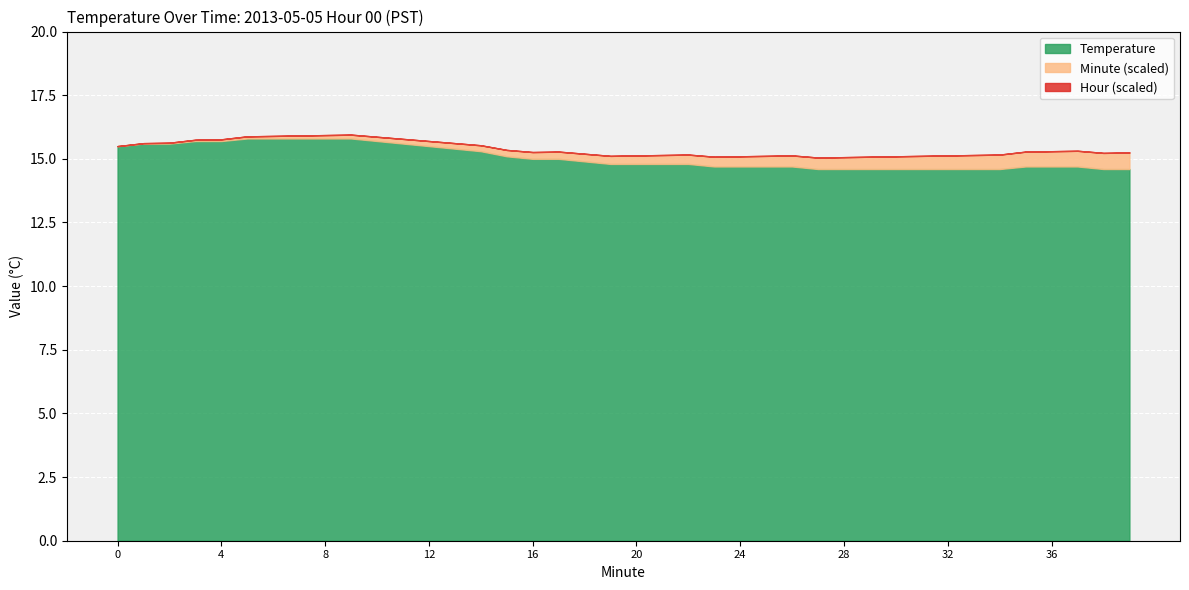

The Minute series shows 25.0 at 25. True or false?

True